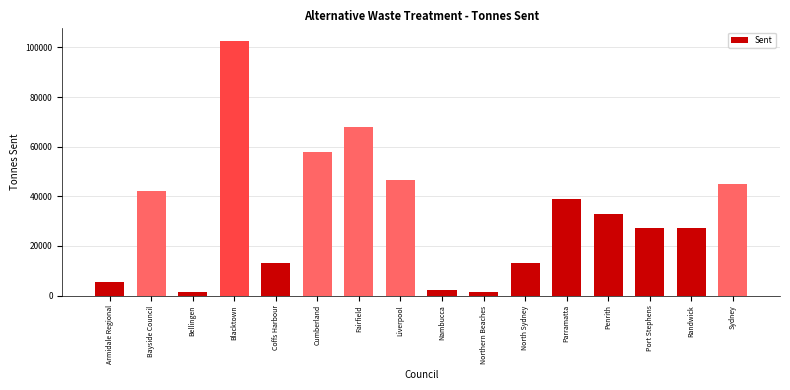

At which label is the value closest to 51919?

Liverpool